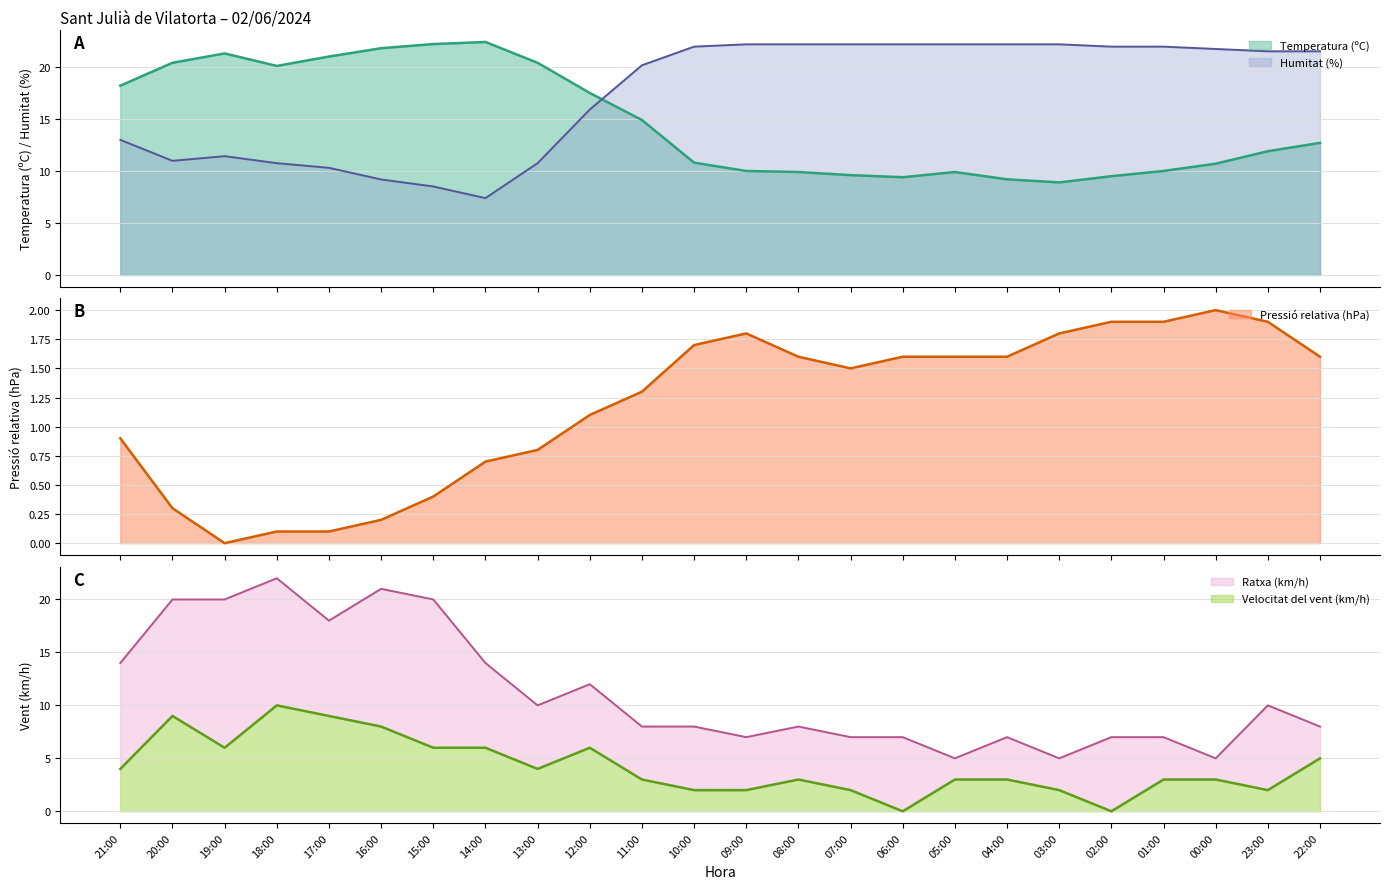

True or false: Pressió (hPa) and Humitat (%) intersect in this chart.

False